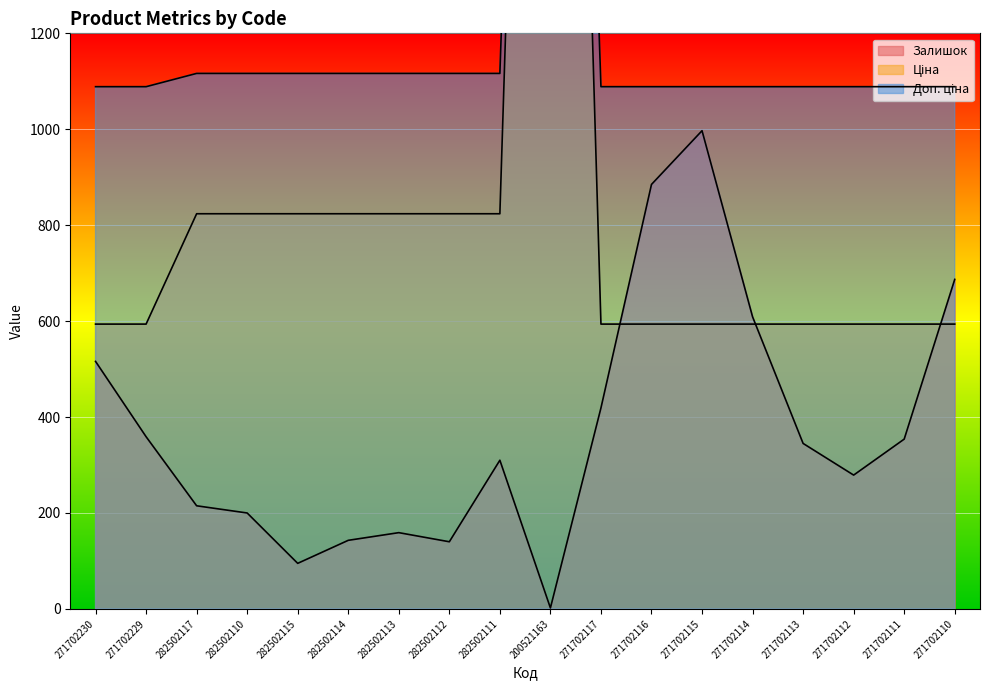

What is the maximum value shown in the chart?

4162.0